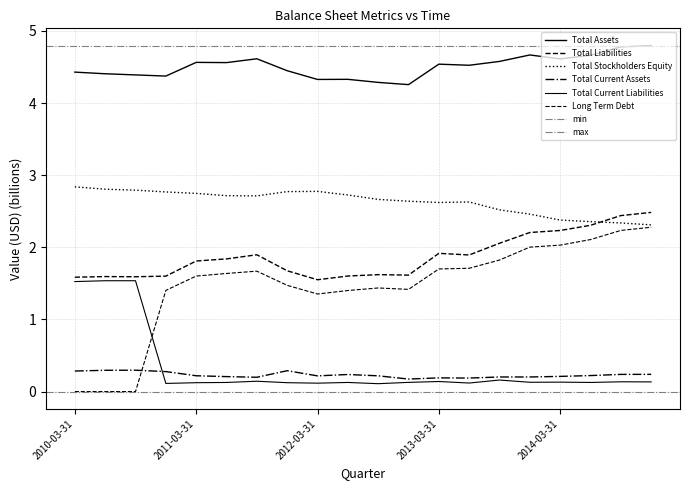

What is the difference between the second highest and minimum values in the Total Current Liabilities series?

1.4